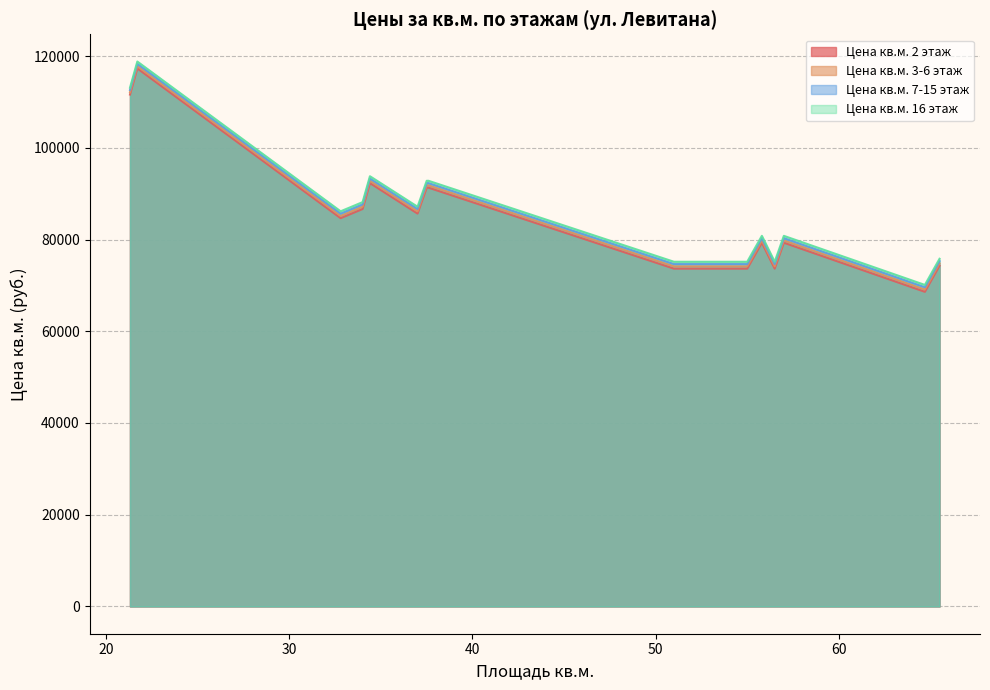

What is the label of the 25th point from the right?

34.4